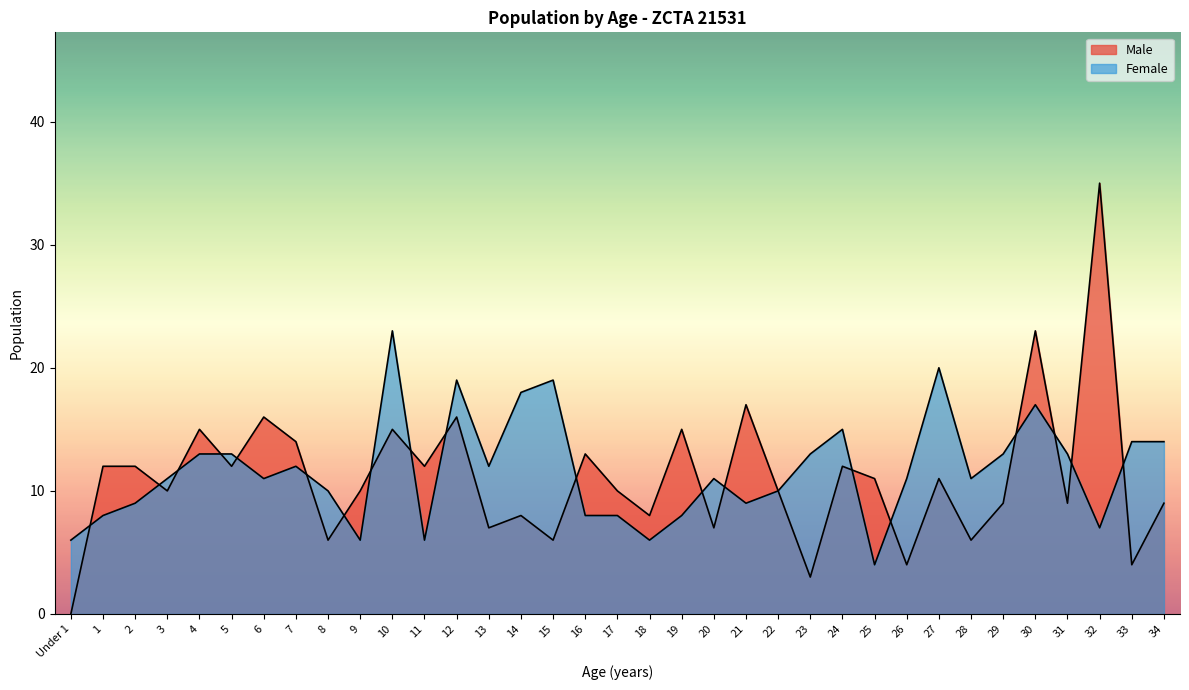

What is the maximum value shown in the chart?

35